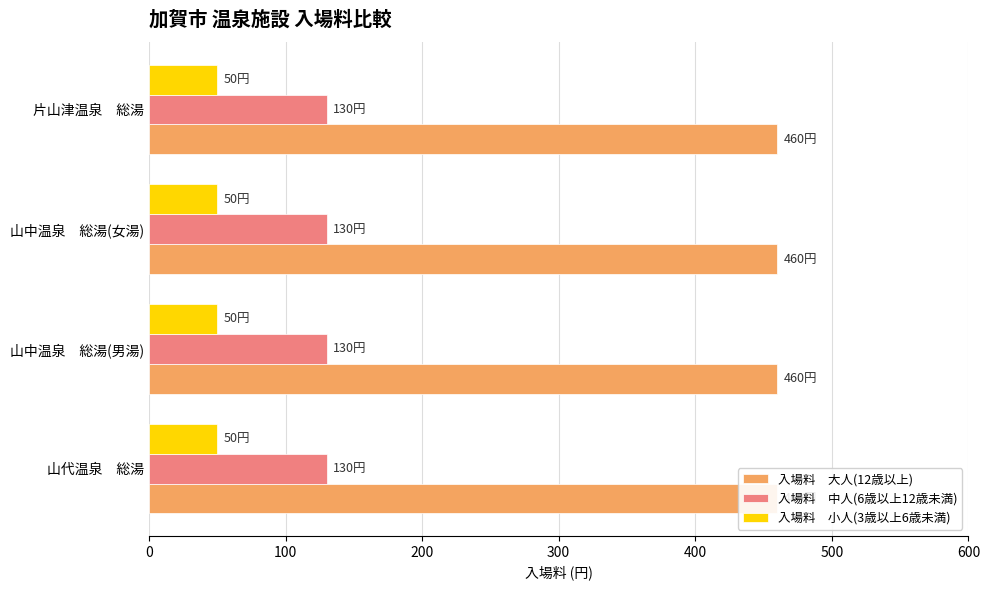

How many bars are there in total?

12